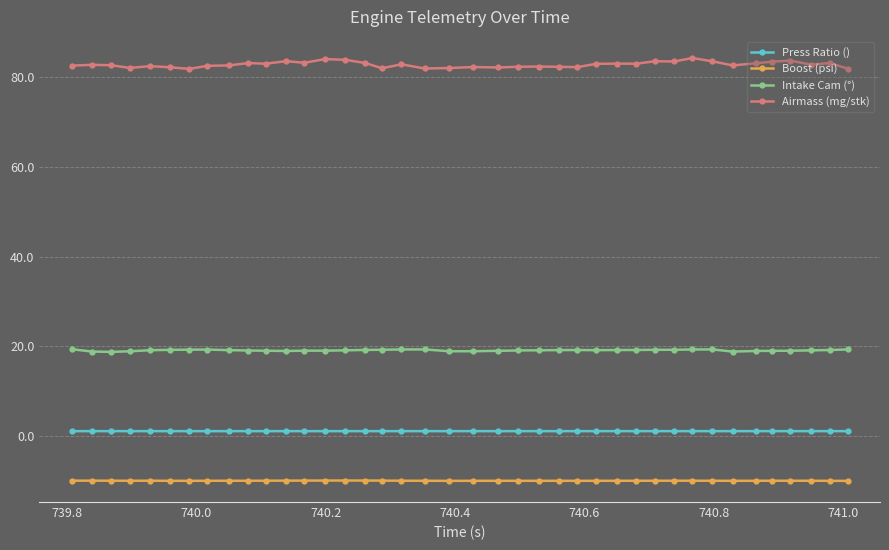

What is the average value of the Press Ratio () series?

1.1